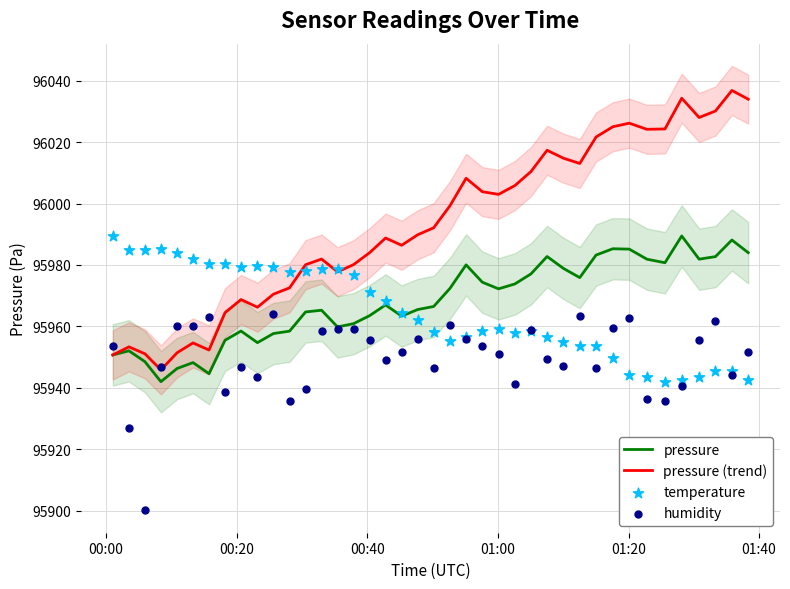

Which series has the largest total across all categories?

pressure (trend)